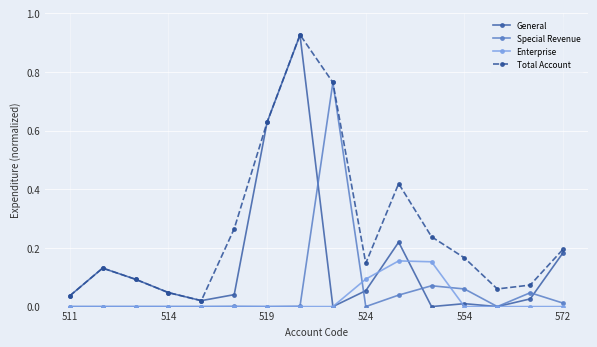

In Total Account, how many points are lower than both neighbors (excluding endpoints)?

3